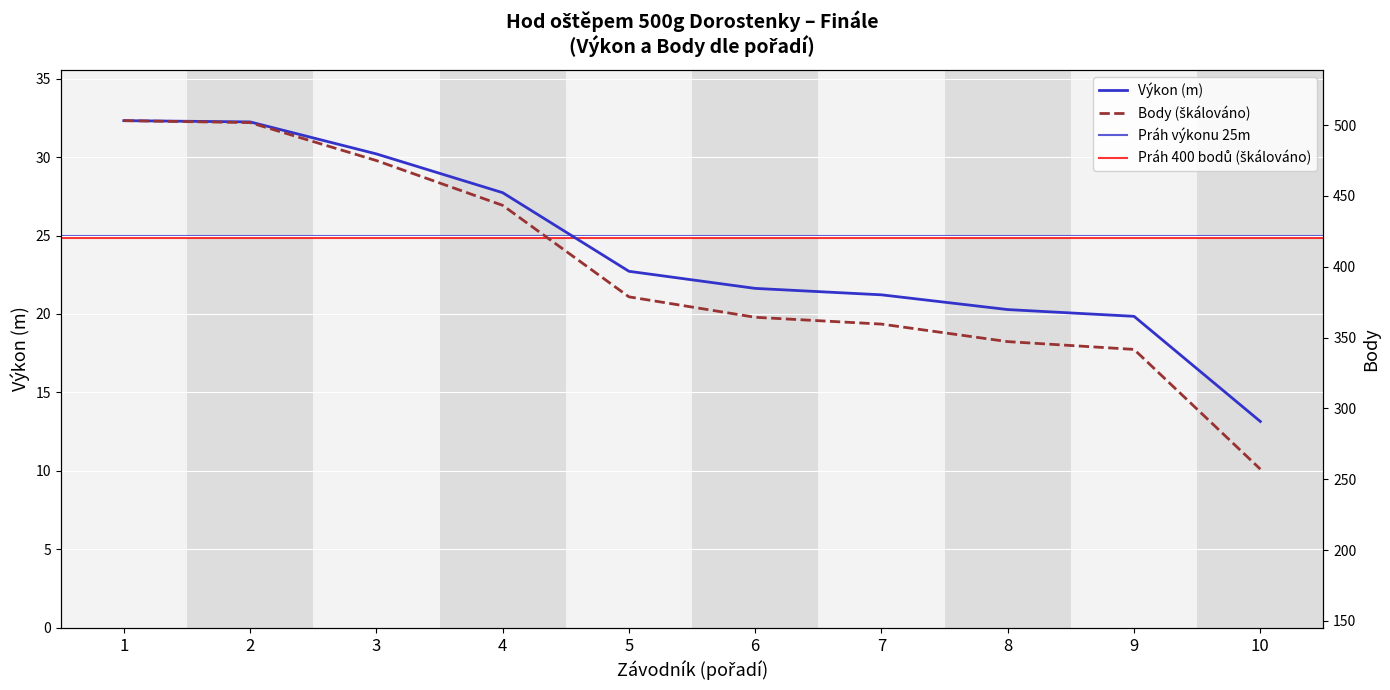

What is the value of the Body point at the 6th from the left?

19.8